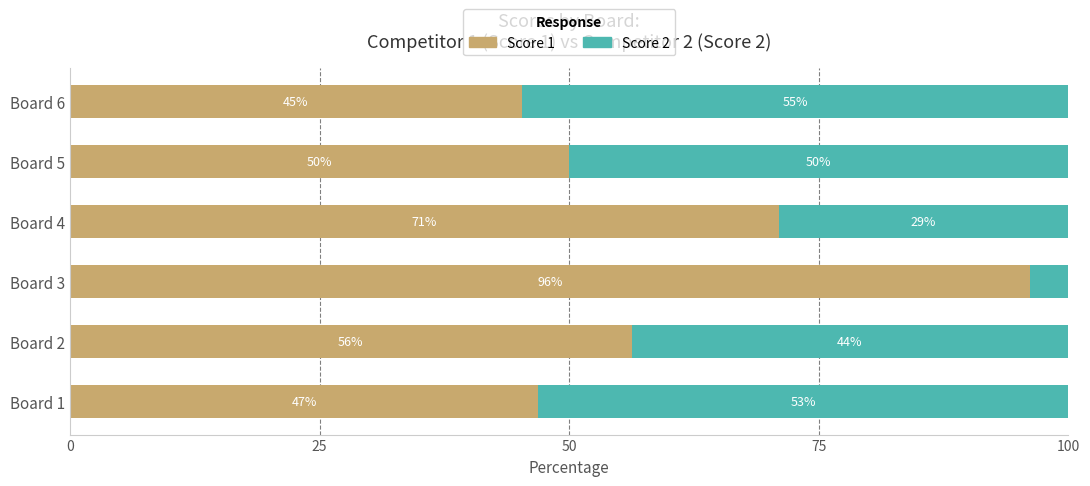

What is the difference between the second highest and second lowest values in the Score 1 series?

24.1